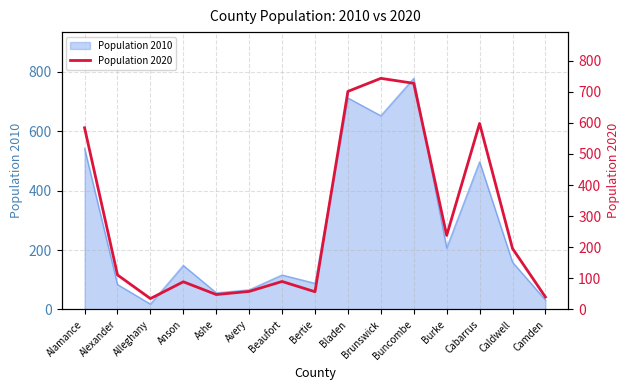

True or false: Population 2010 has a value of 288 at Brunswick.

False